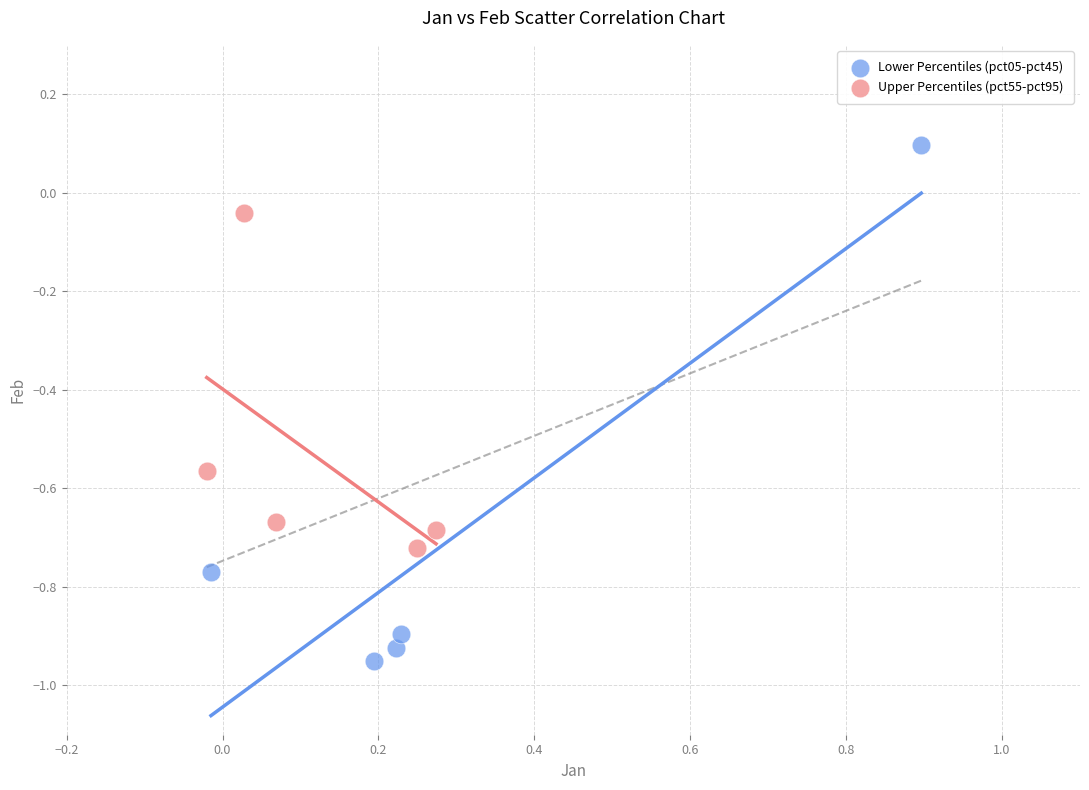

Which series has the largest Y range (max minus min)?

Lower Percentiles (pct05-pct45)